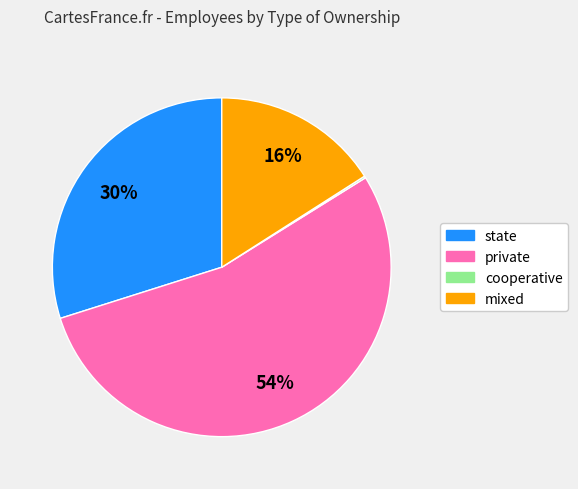

Is there any slice that represents more than half of the pie?

Yes